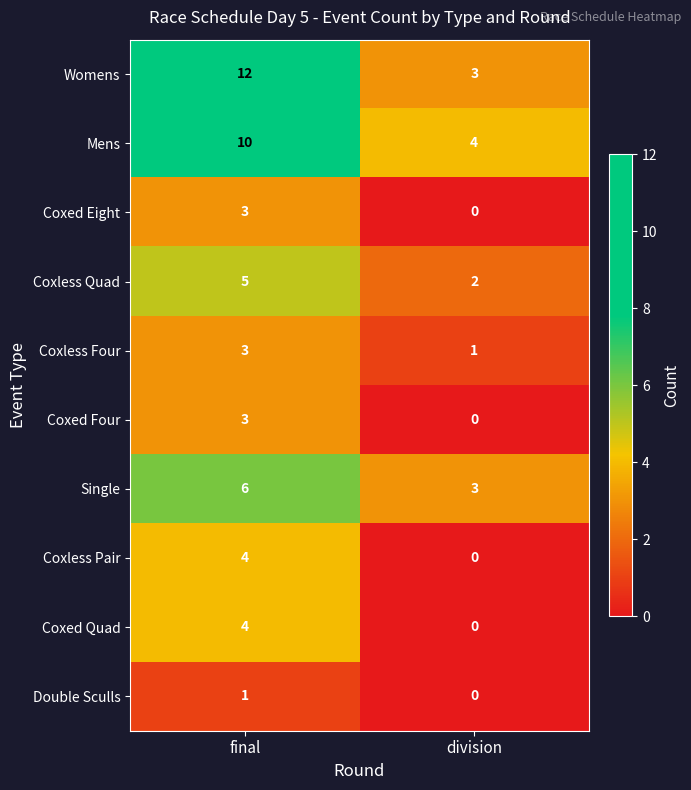

The value of Coxed Four at final is 2. True or false?

False